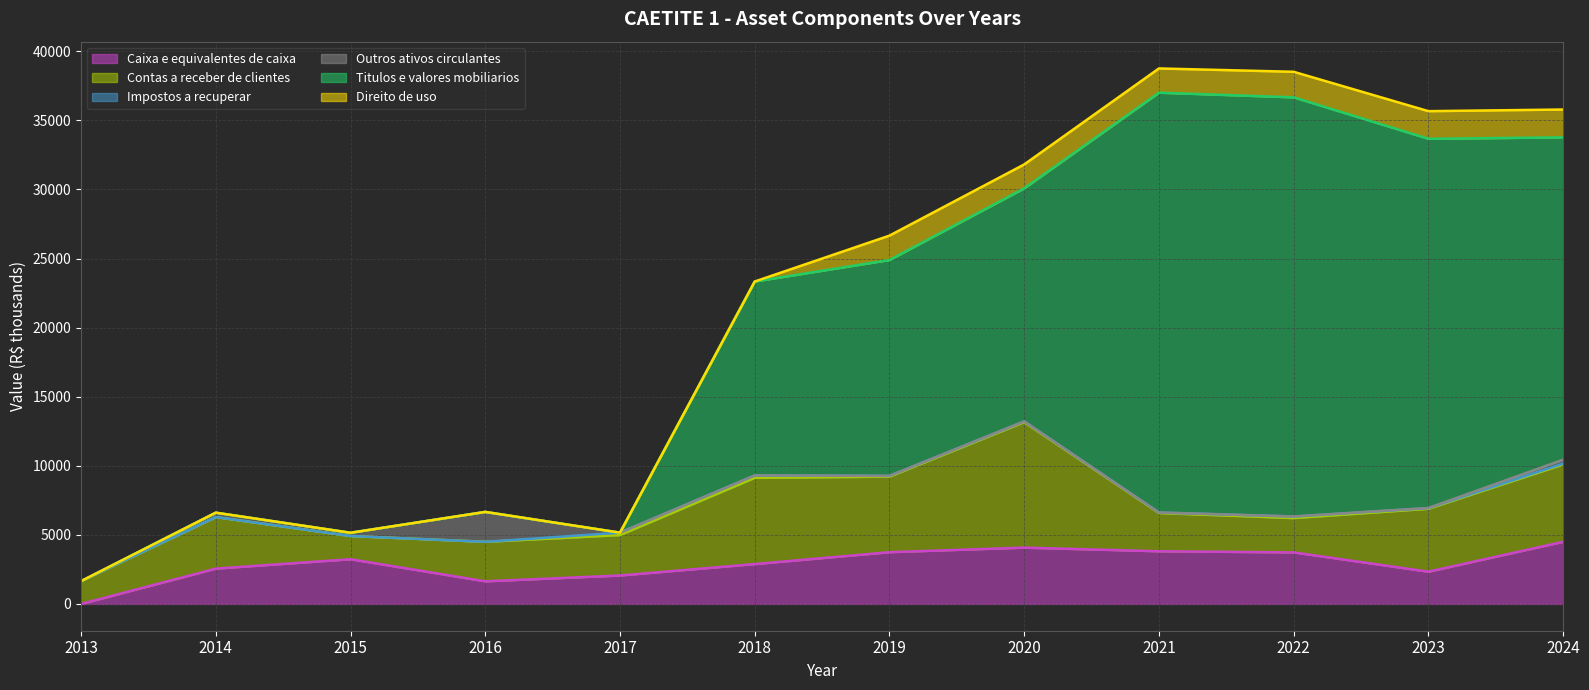

Does the chart display data point markers on the line(s)?

No